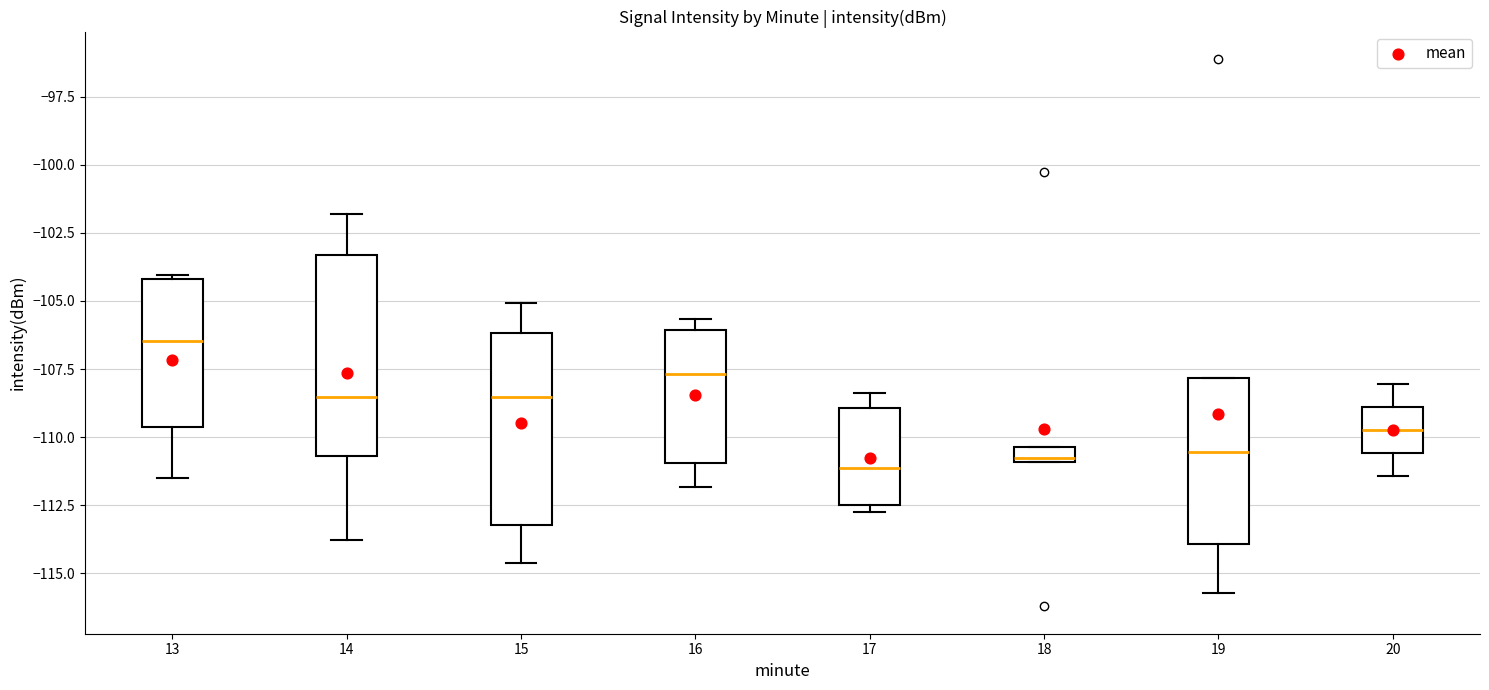

Where does the upper whisker of the box at x = 17 end on the y-axis? The values are not printed on the chart, so give them approximately, as read against the axis.

-108.5